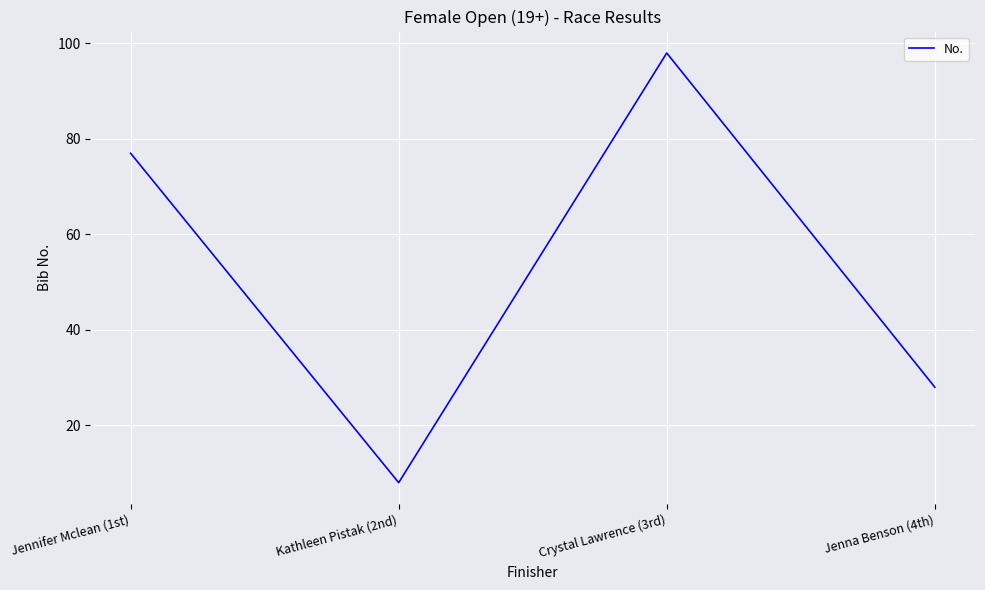

Where is the data nearest to the value 53?

Jennifer Mclean (1st)